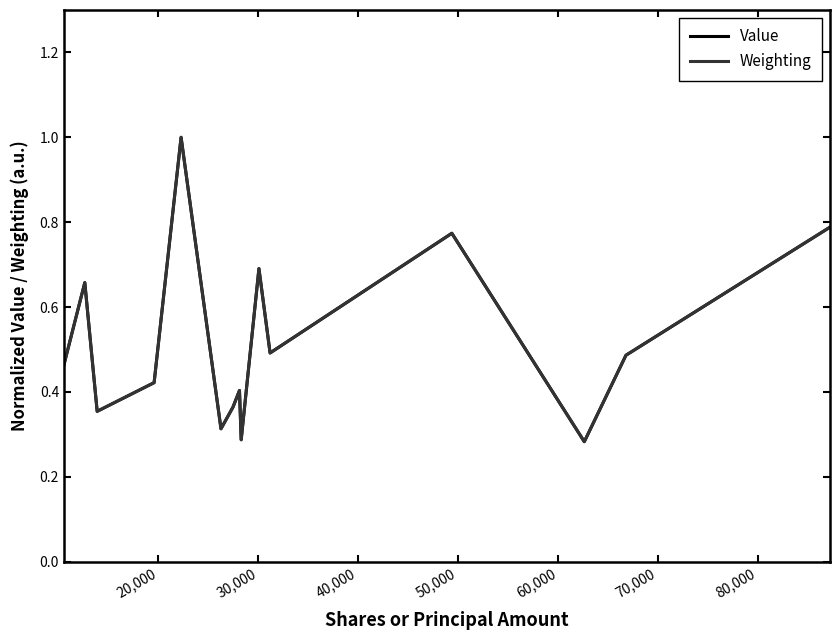

What is the maximum value shown in the chart?

1.0